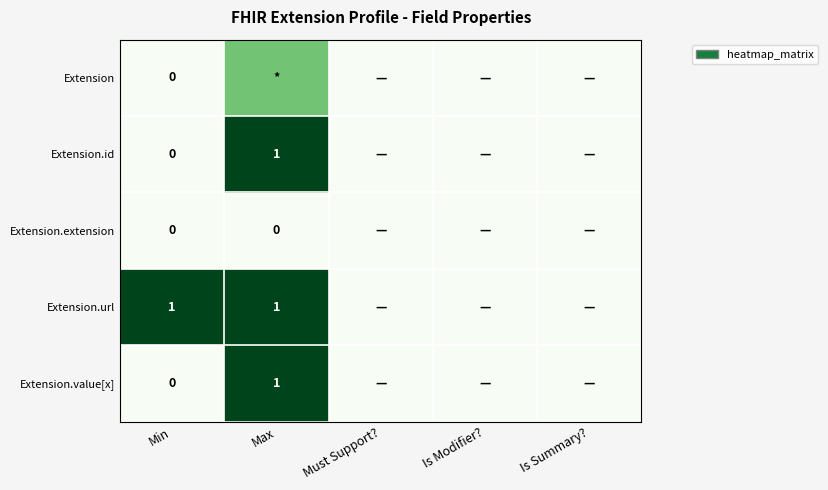

Count the number of categories in the chart.

5